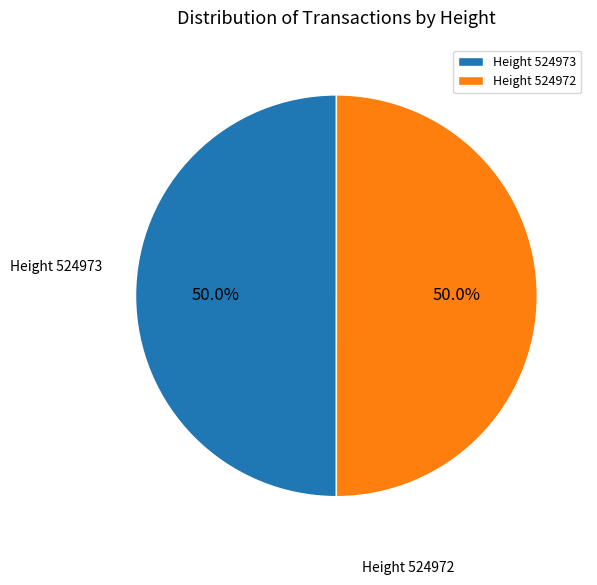

Combined, do Height 524973 and Height 524972 account for over 50%?

Yes